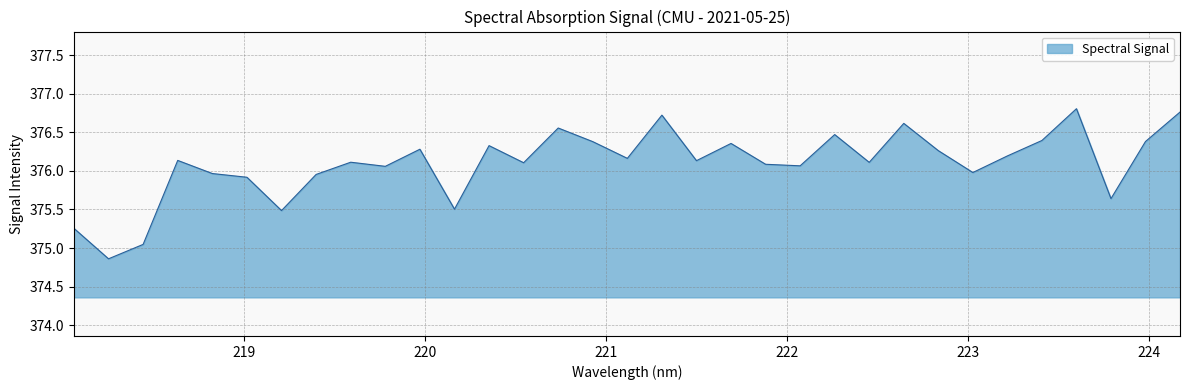

What is the greatest value displayed?

376.8